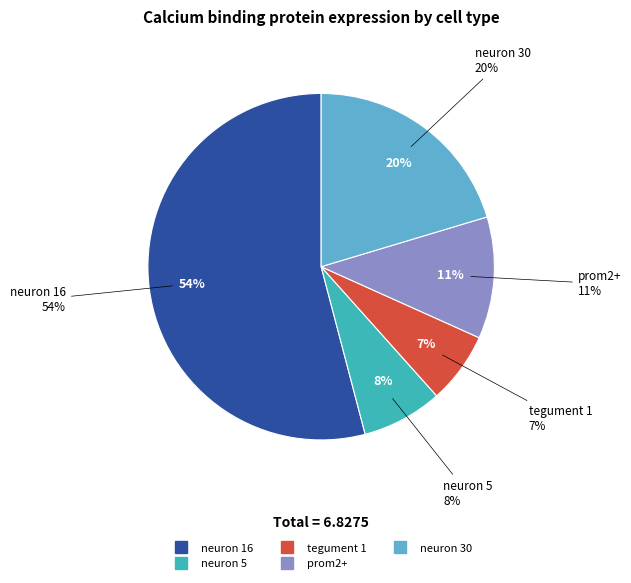

Is there a majority slice in this chart?

Yes